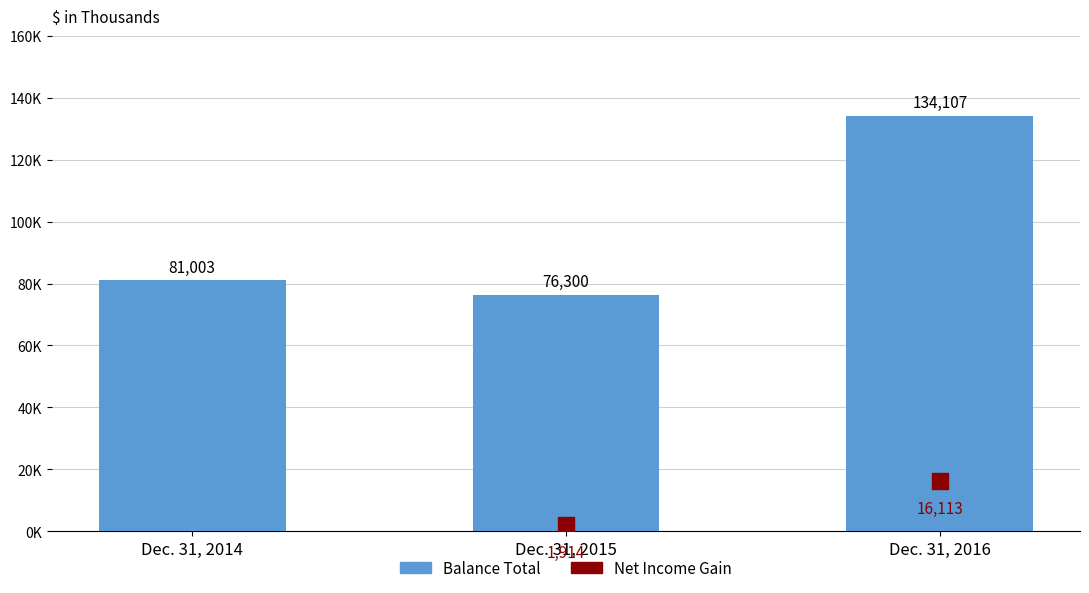

Which series reaches the maximum Y coordinate?

Balance